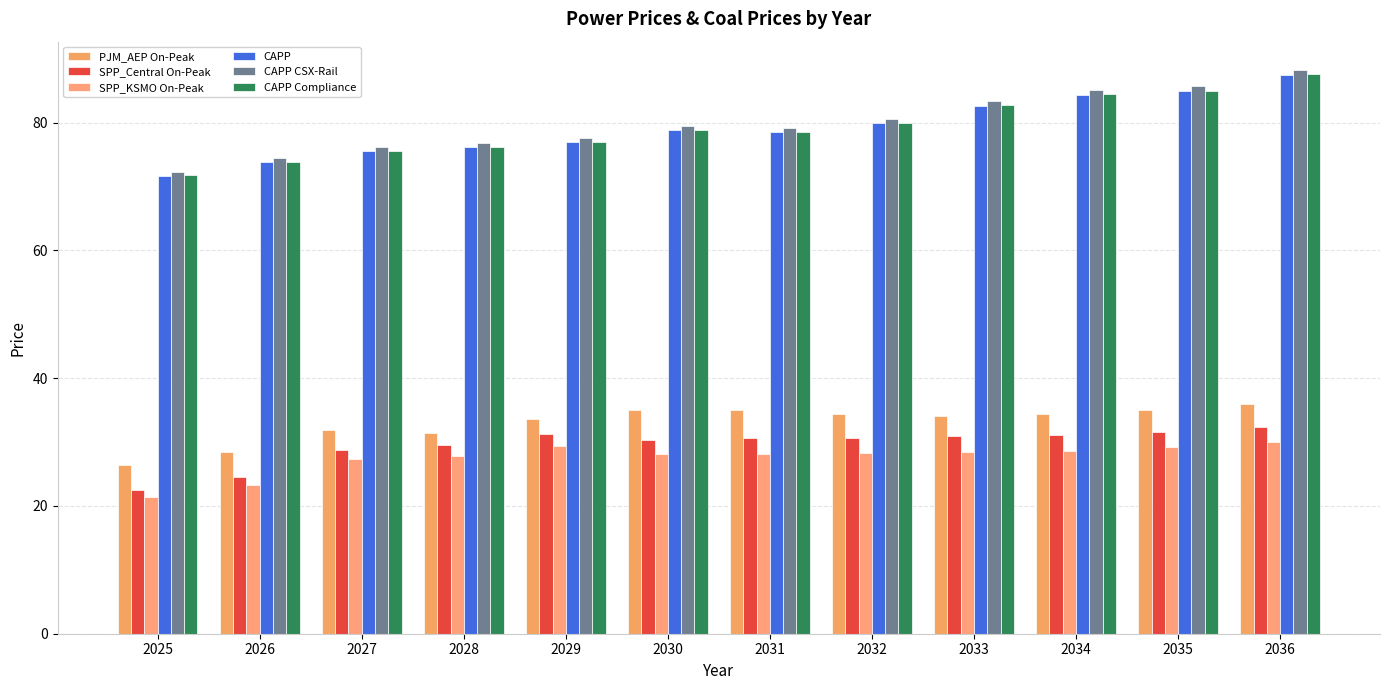

At which label is CAPP closest to 79?

2030